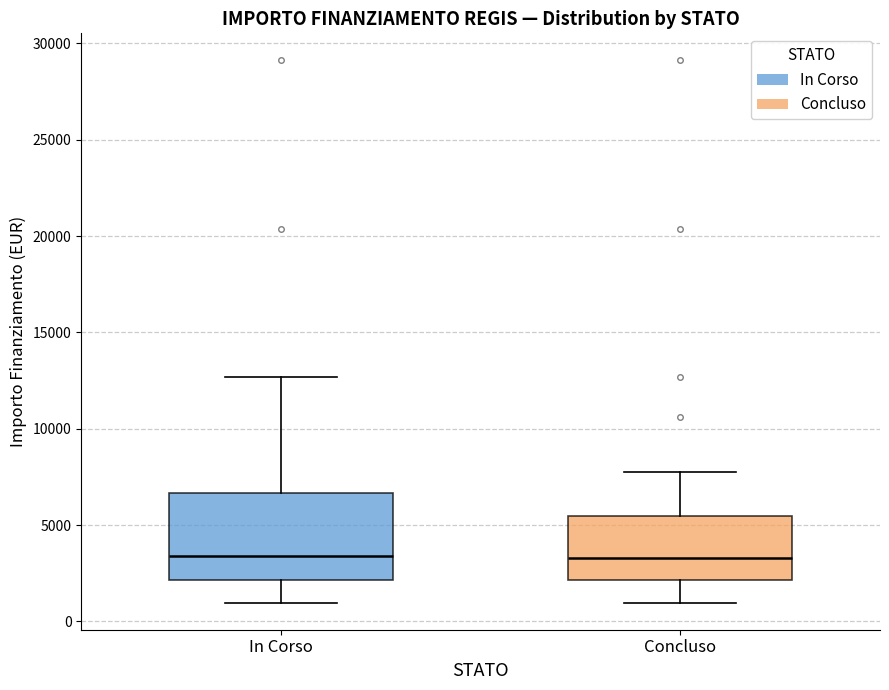

Reading left to right, transcribe this box plot: for each box, give where its median line is, the range the box spans, and where its two whiskers end, as read against the y-axis. The values are not printed on the chart, so give them approximately, as read against the axis.

In Corso: median 3500, box 2000 to 6500, whiskers 1000 to 12500
Concluso: median 3500, box 2000 to 5500, whiskers 1000 to 8000